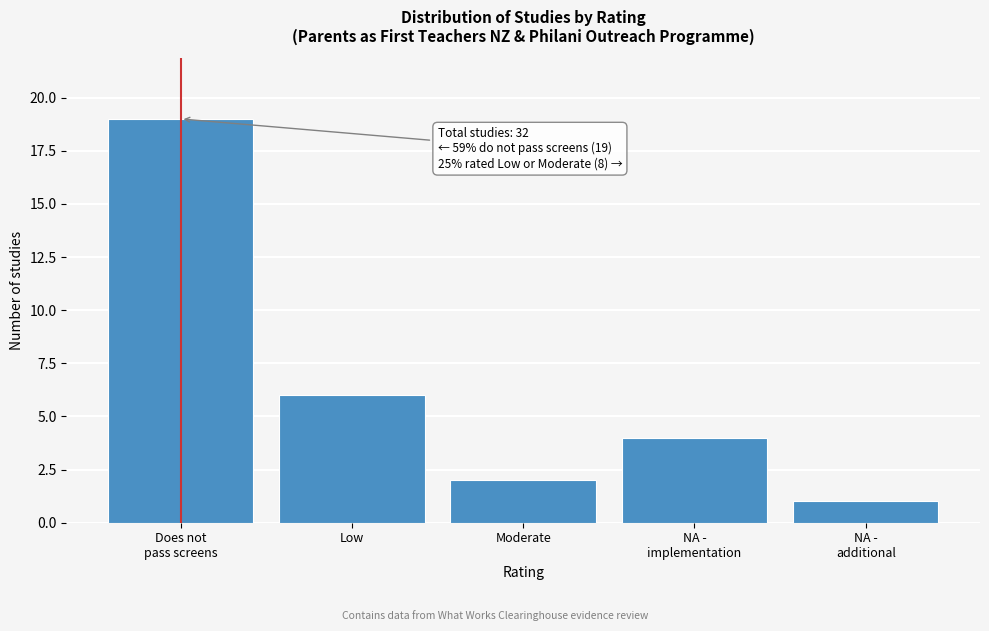

Reading left to right, transcribe all the data shown in this chart.

19	6	2	4	1